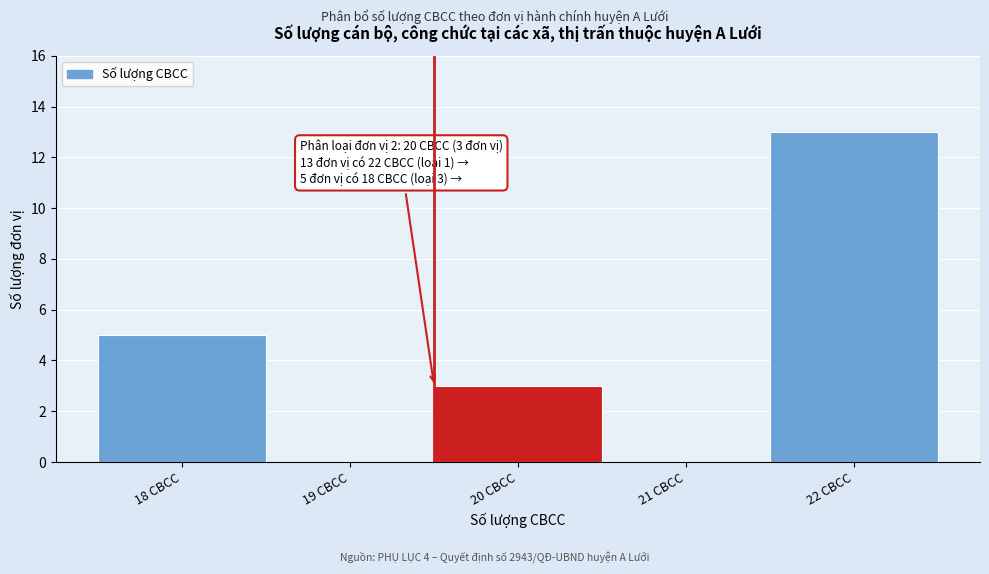

Reading right to left, extract all data points from this chart.

22 CBCC=13	21 CBCC=0	20 CBCC=3	19 CBCC=0	18 CBCC=5